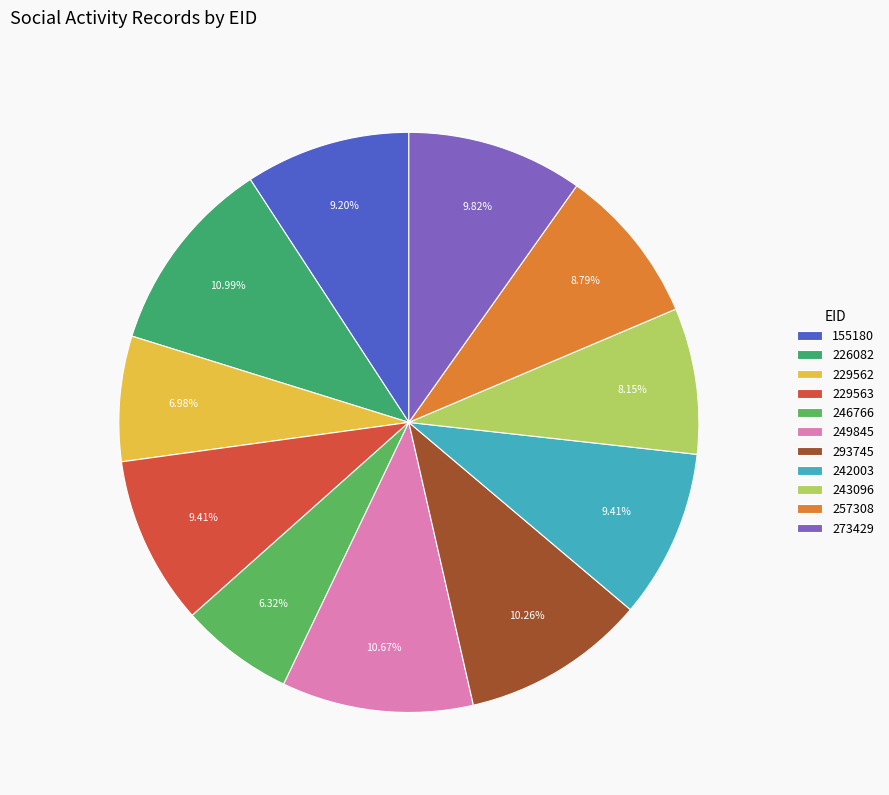

What is the largest slice in the pie chart?

226082